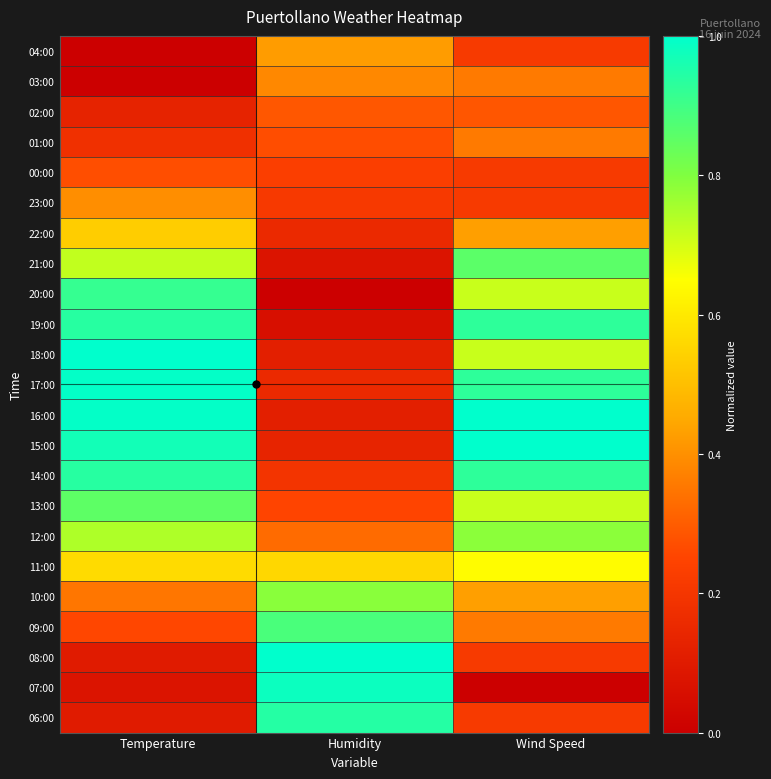

Reading right to left, extract all data points from this chart.

04:00: Wind Speed=0.2	Humidity=0.4	Temperature=0.0
03:00: Wind Speed=0.4	Humidity=0.4	Temperature=0.0
02:00: Wind Speed=0.3	Humidity=0.3	Temperature=0.1
01:00: Wind Speed=0.4	Humidity=0.3	Temperature=0.2
00:00: Wind Speed=0.2	Humidity=0.2	Temperature=0.3
23:00: Wind Speed=0.2	Humidity=0.2	Temperature=0.4
22:00: Wind Speed=0.4	Humidity=0.2	Temperature=0.5
21:00: Wind Speed=0.9	Humidity=0.1	Temperature=0.7
20:00: Wind Speed=0.7	Humidity=0.0	Temperature=0.9
19:00: Wind Speed=0.9	Humidity=0.1	Temperature=0.9
18:00: Wind Speed=0.7	Humidity=0.1	Temperature=1.0
17:00: Wind Speed=0.9	Humidity=0.2	Temperature=1.0
16:00: Wind Speed=1.0	Humidity=0.1	Temperature=1.0
15:00: Wind Speed=1.0	Humidity=0.1	Temperature=1.0
14:00: Wind Speed=0.9	Humidity=0.2	Temperature=0.9
13:00: Wind Speed=0.7	Humidity=0.2	Temperature=0.9
12:00: Wind Speed=0.8	Humidity=0.3	Temperature=0.7
11:00: Wind Speed=0.6	Humidity=0.6	Temperature=0.6
10:00: Wind Speed=0.4	Humidity=0.8	Temperature=0.3
09:00: Wind Speed=0.4	Humidity=0.9	Temperature=0.3
08:00: Wind Speed=0.2	Humidity=1.0	Temperature=0.1
07:00: Wind Speed=0.0	Humidity=1.0	Temperature=0.1
06:00: Wind Speed=0.2	Humidity=0.9	Temperature=0.1